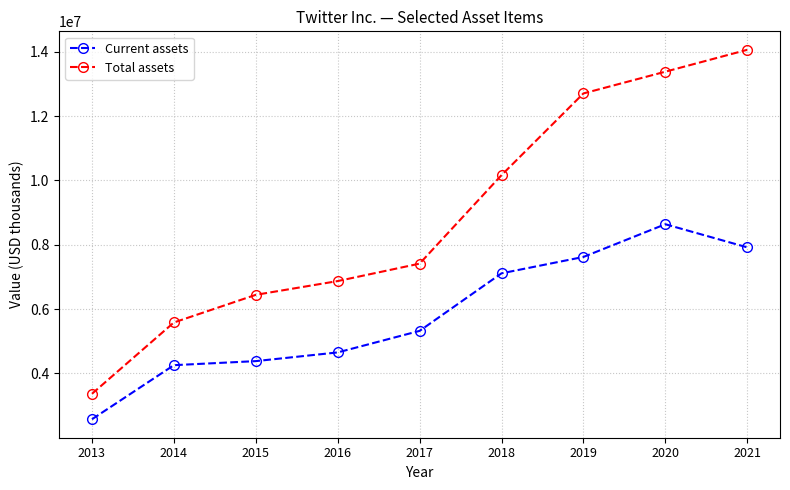

List the series in order of their overall mean, lowest first.

Current assets, Total assets